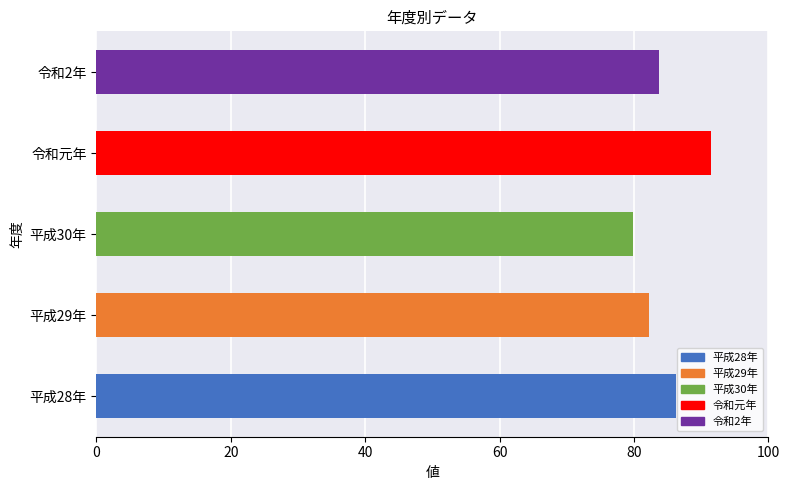

How many values exceed 83?

3